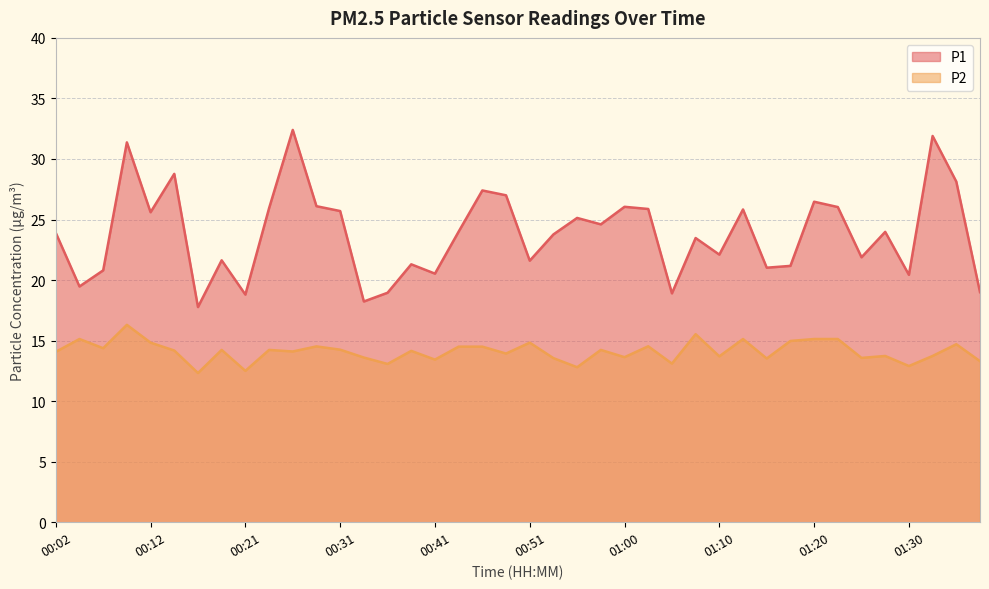

What are all the series names shown in the legend?

P1, P2